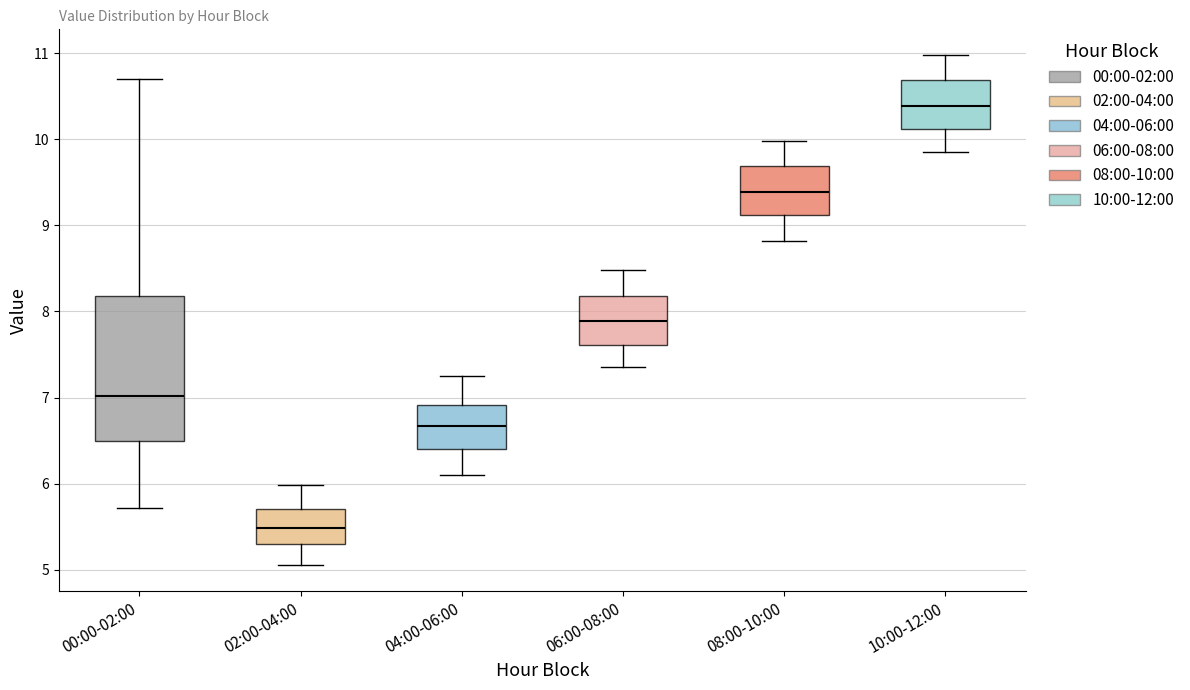

Reading left to right, transcribe this box plot: for each box, give where its median line is, the range the box spans, and where its two whiskers end, as read against the y-axis. The values are not printed on the chart, so give them approximately, as read against the axis.

00:00-02:00: median 7.0, box 6.5 to 8.2, whiskers 5.7 to 10.7
02:00-04:00: median 5.5, box 5.3 to 5.7, whiskers 5.1 to 6.0
04:00-06:00: median 6.7, box 6.4 to 6.9, whiskers 6.1 to 7.3
06:00-08:00: median 7.9, box 7.6 to 8.2, whiskers 7.4 to 8.5
08:00-10:00: median 9.4, box 9.1 to 9.7, whiskers 8.8 to 10.0
10:00-12:00: median 10.4, box 10.1 to 10.7, whiskers 9.9 to 11.0